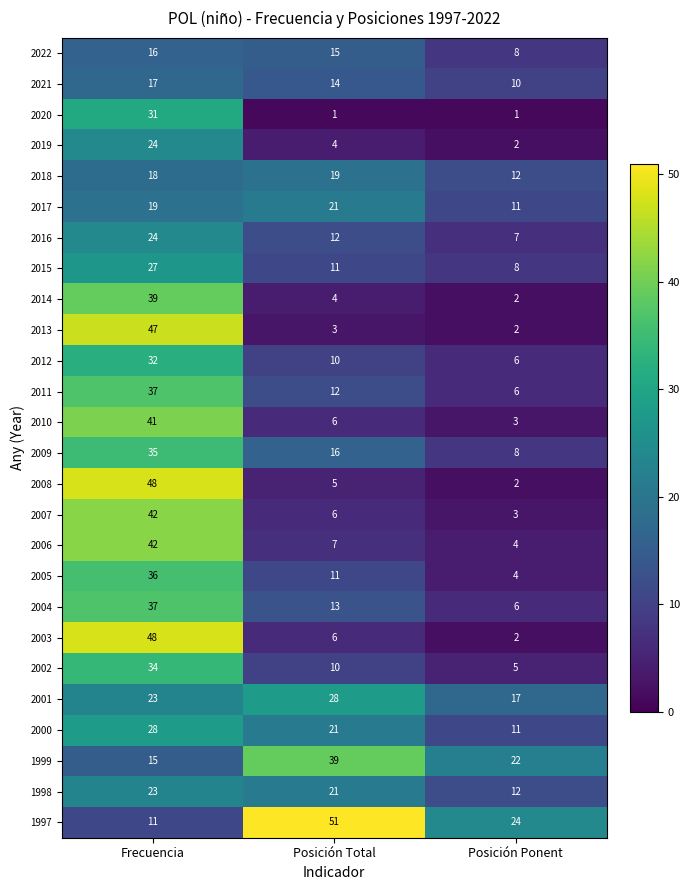

At how many categories does at least one series exceed 14?

3